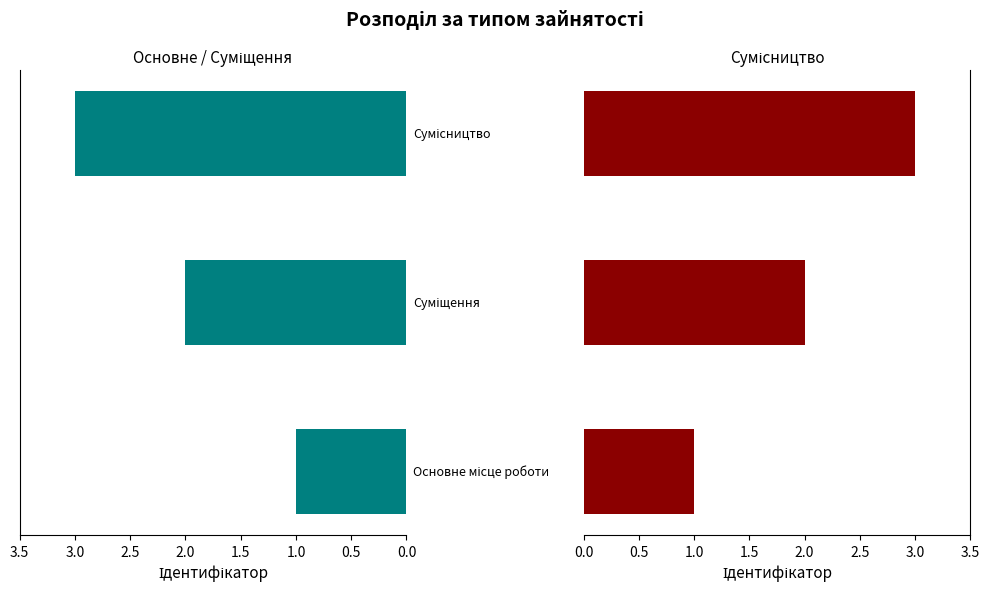

Are the bars horizontal?

Yes